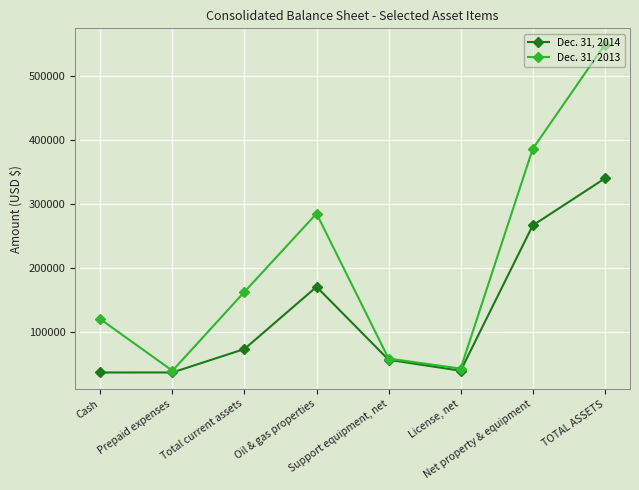

What is the maximum value shown in the chart?

548784